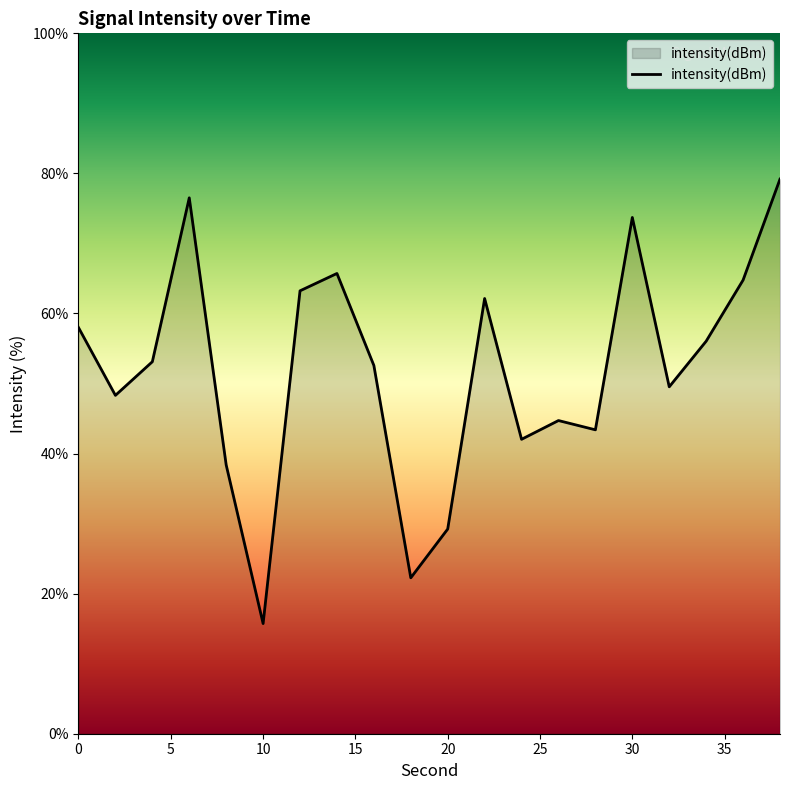

What is the difference between the maximum and minimum values?

63.5